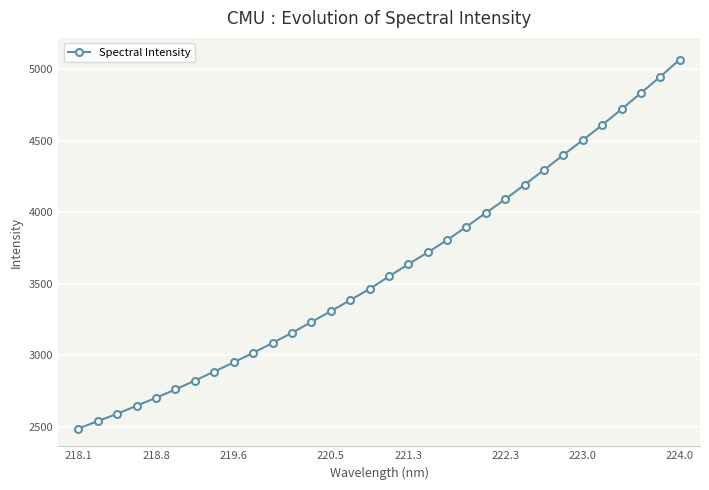

What is the value of the 13th point from the left?

3232.2